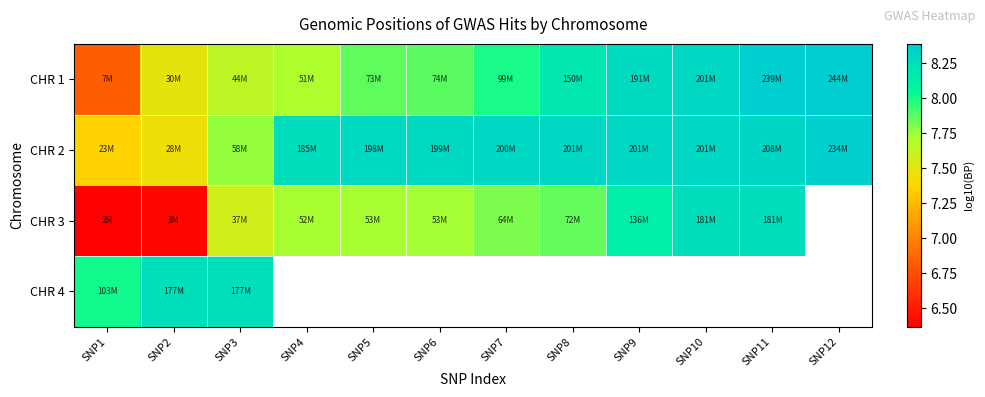

Which category has the lowest value across all series?

SNP1